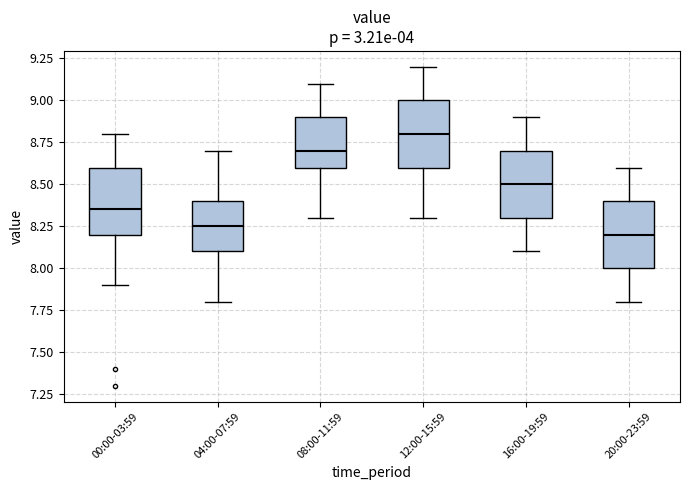

Reading left to right, transcribe this box plot: for each box, give where its median line is, the range the box spans, and where its two whiskers end, as read against the y-axis. The values are not printed on the chart, so give them approximately, as read against the axis.

00:00-03:59: median 8.35, box 8.20 to 8.60, whiskers 7.90 to 8.80
04:00-07:59: median 8.25, box 8.10 to 8.40, whiskers 7.80 to 8.70
08:00-11:59: median 8.70, box 8.60 to 8.90, whiskers 8.30 to 9.10
12:00-15:59: median 8.80, box 8.60 to 9.00, whiskers 8.30 to 9.20
16:00-19:59: median 8.50, box 8.30 to 8.70, whiskers 8.10 to 8.90
20:00-23:59: median 8.20, box 8.00 to 8.40, whiskers 7.80 to 8.60